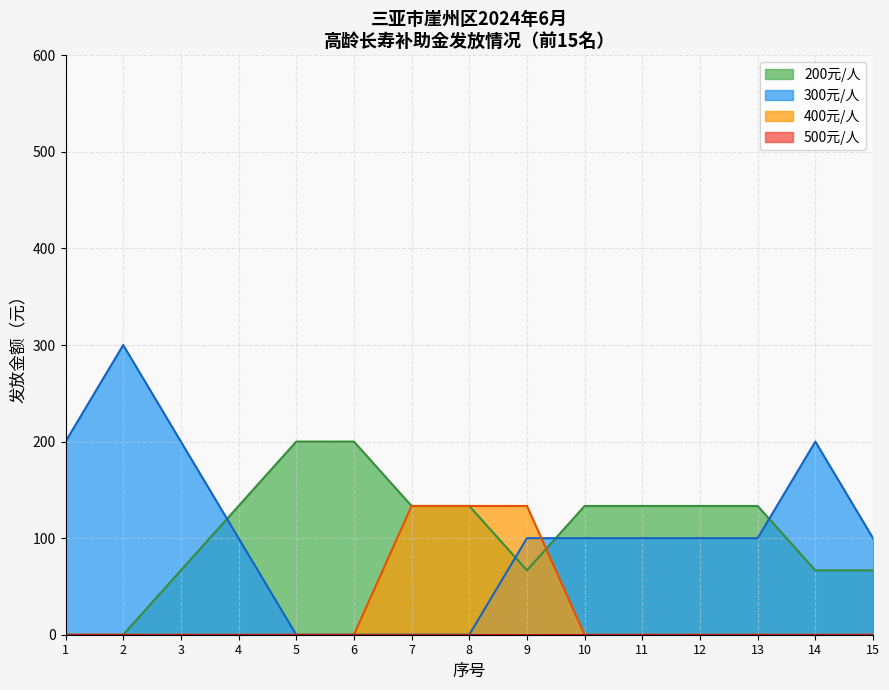

True or false: 200元/人 has a value of 66.7 at 15.

True